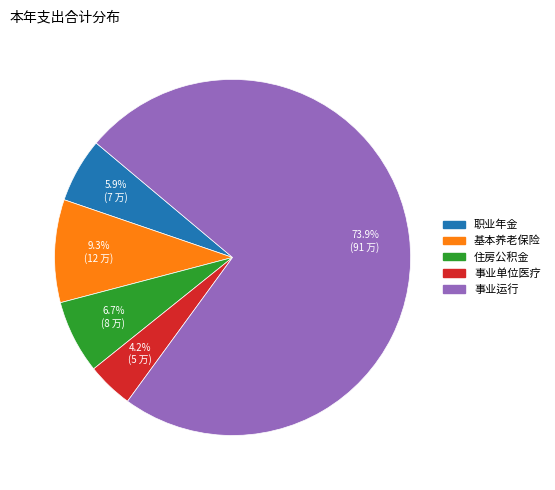

Is there any slice that represents more than half of the pie?

Yes